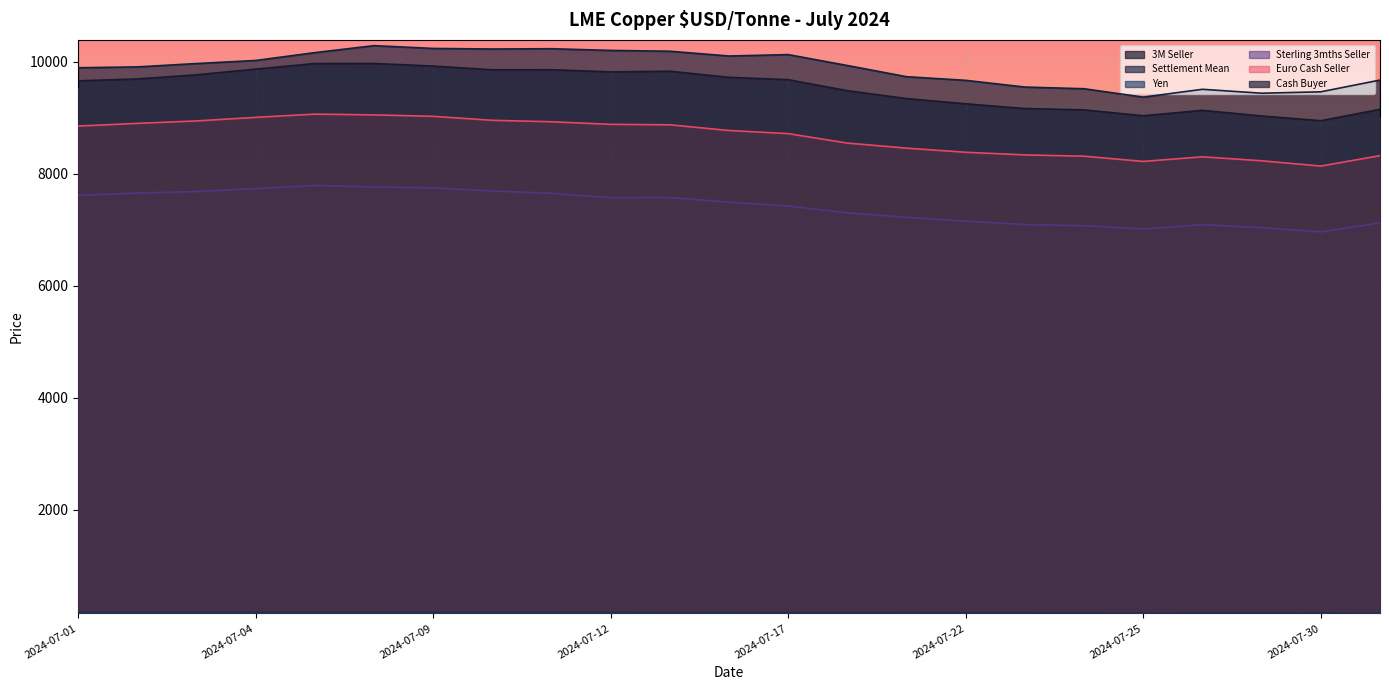

At which category is the sum across all series the highest?

2024-07-08